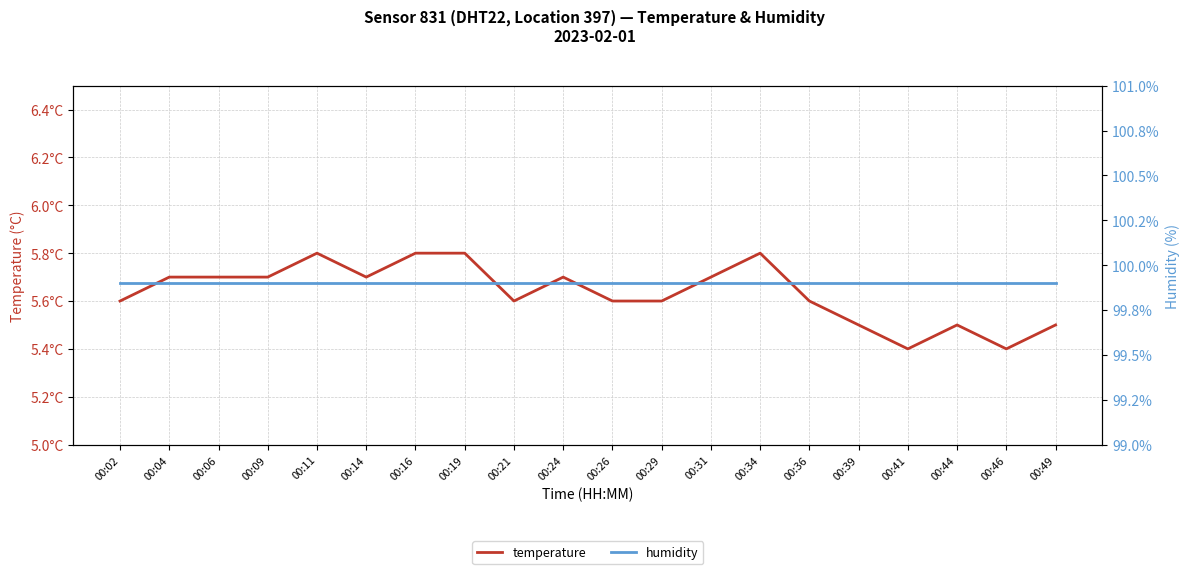

How many interior local valleys does the temperature series have?

4